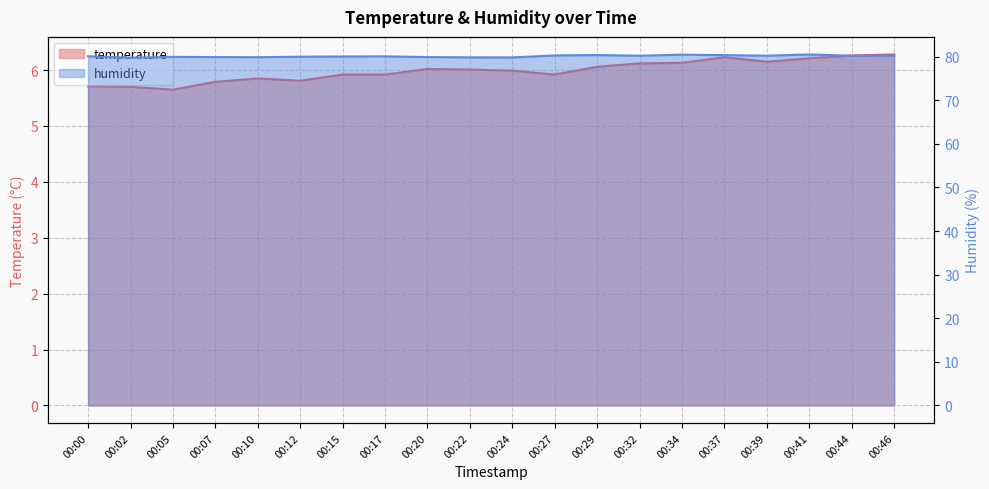

Which series has the widest spread of values?

humidity